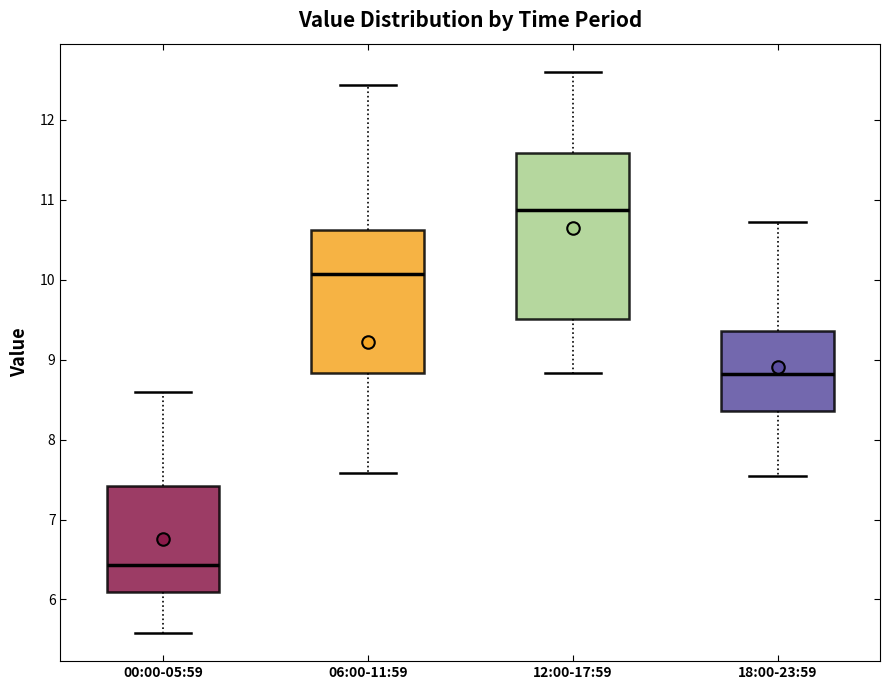

Reading left to right, read every box against the y-axis: the position of its median line, the range the box covers, and the ends of its whiskers. The values are not printed on the chart, so give them approximately, as read against the axis.

00:00-05:59: median 6.4, box 6.1 to 7.4, whiskers 5.6 to 8.6
06:00-11:59: median 10.1, box 8.8 to 10.6, whiskers 7.6 to 12.4
12:00-17:59: median 10.9, box 9.5 to 11.6, whiskers 8.8 to 12.6
18:00-23:59: median 8.8, box 8.4 to 9.4, whiskers 7.6 to 10.7